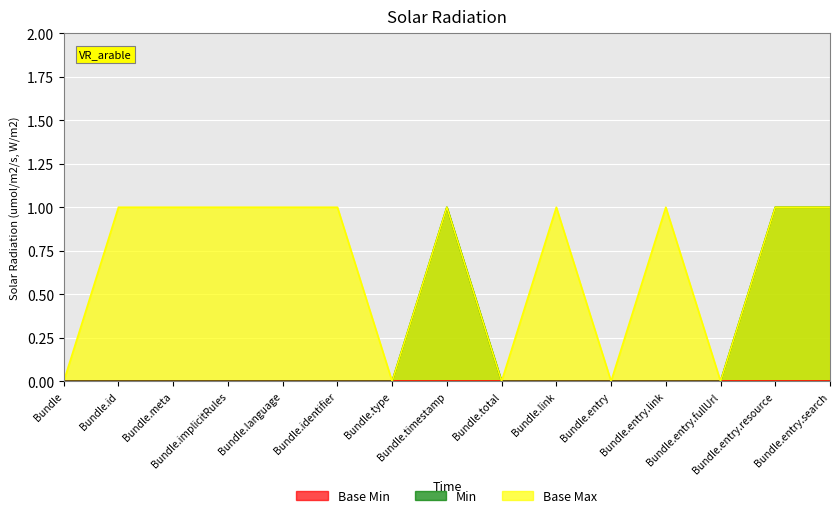

True or false: Min and Base Max intersect in this chart.

False